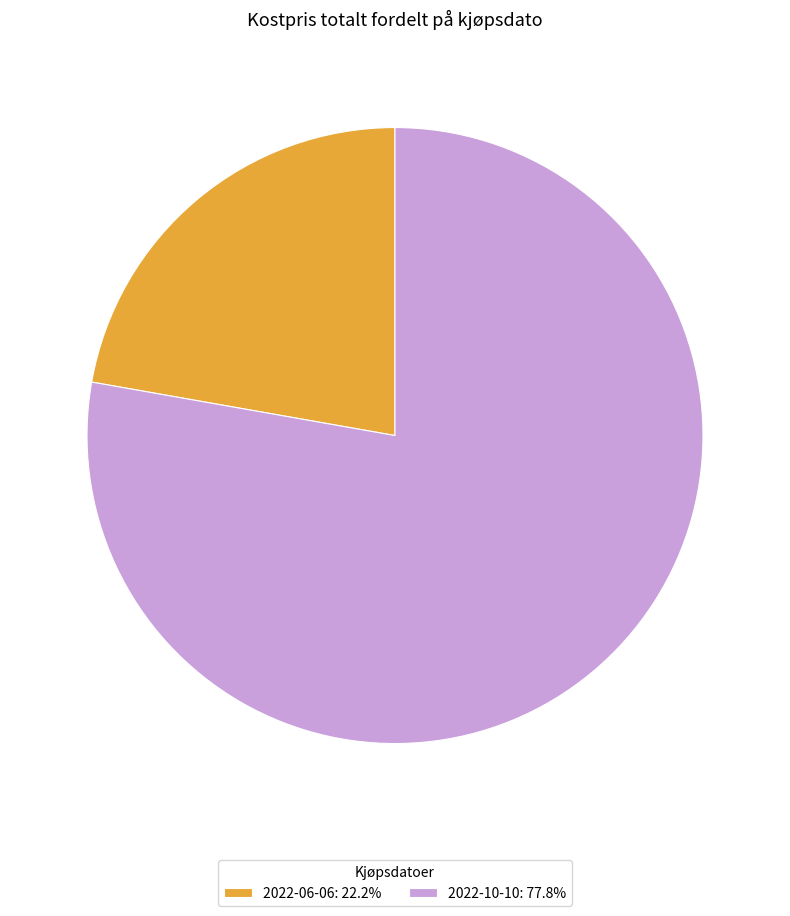

Which slice is the smallest?

2022-06-06